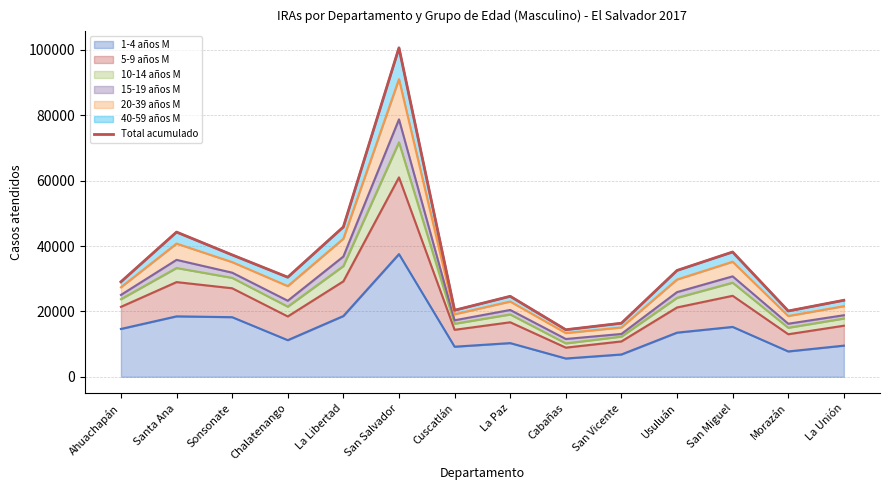

Reading left to right, list all the values displayed in this chart.

29048	44269	37286	30461	45842	100643	20354	24620	14393	16383	32525	38178	20124	23400